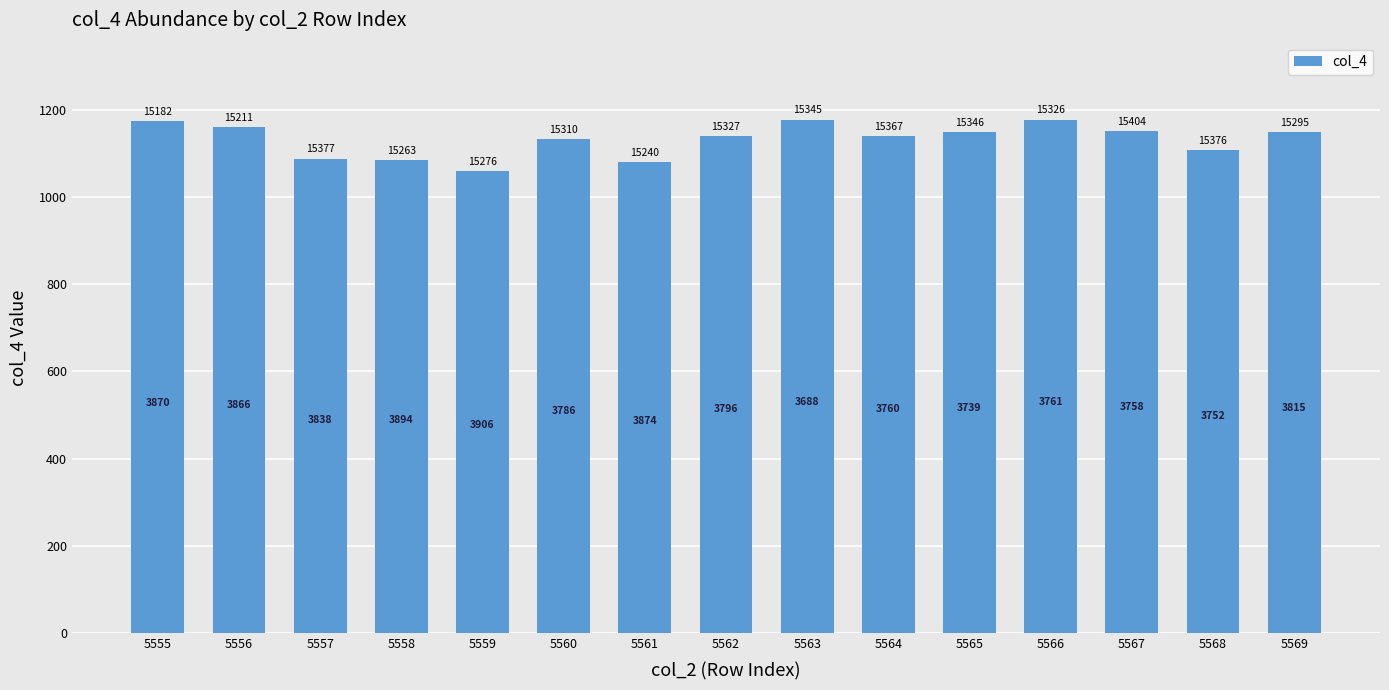

What is the value of the 10th bar from the left?

1140